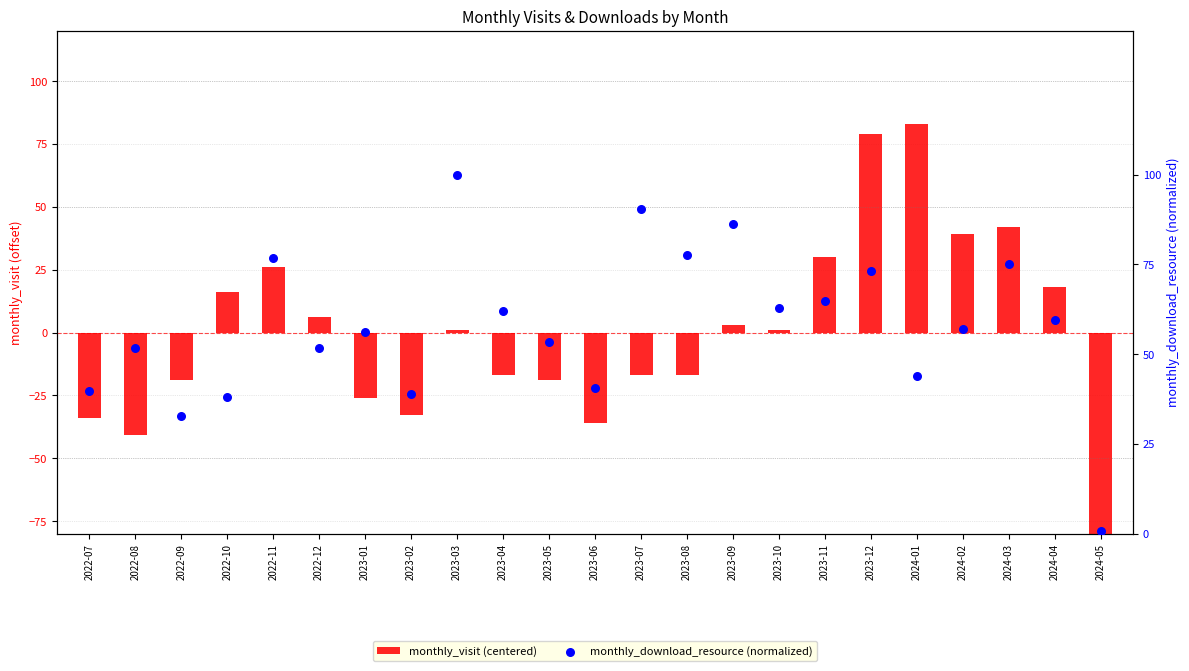

Which series has the widest spread of Y values?

monthly_visit (centered)